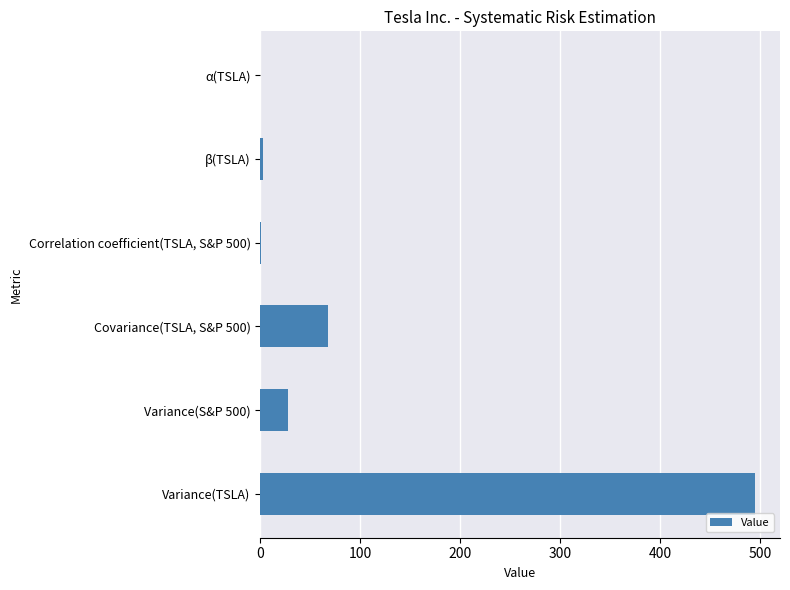

Are the bars grouped side by side (vs. stacked)?

No